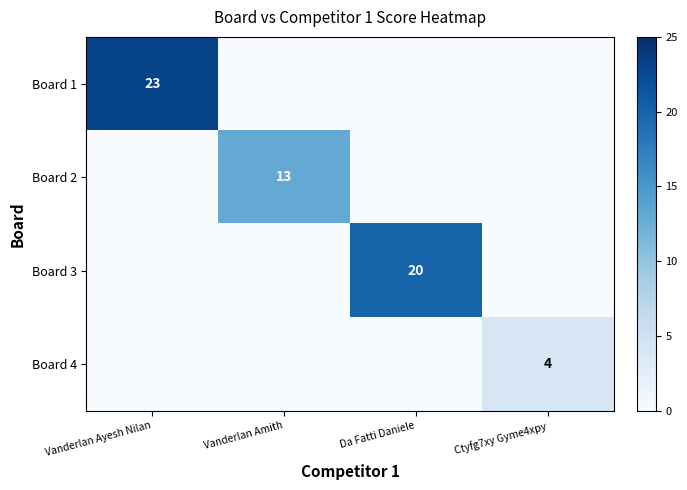

Is it true that Board 1 equals 34 at Vanderlan Ayesh Nilan?

False